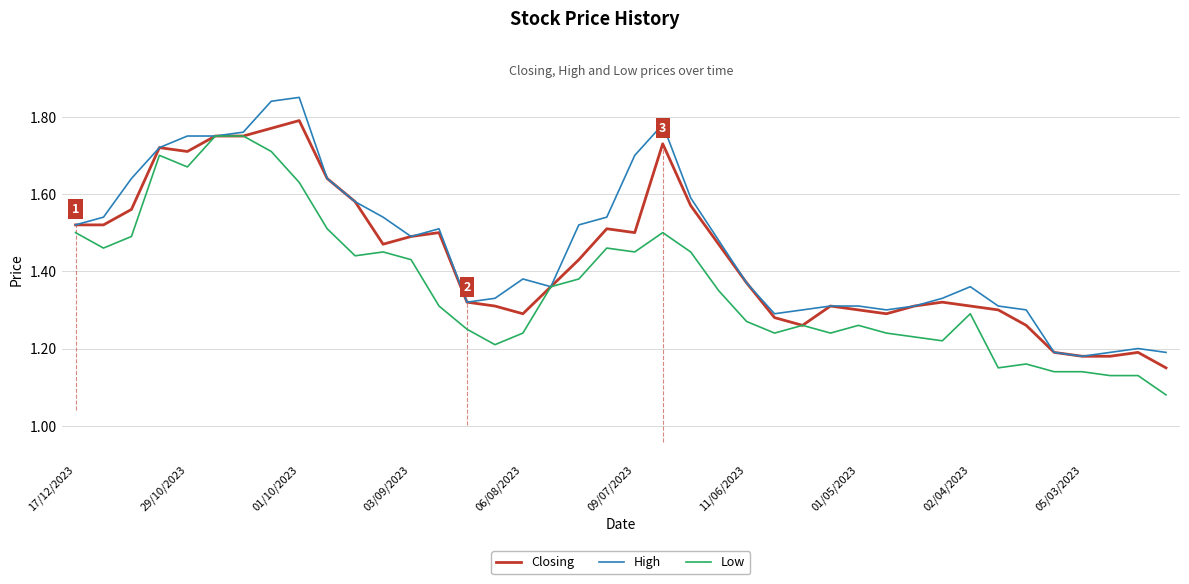

List the series in order of their overall mean, lowest first.

Low, Closing, High